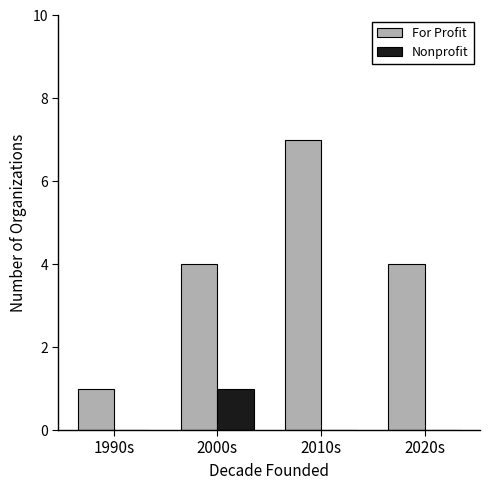

True or false: Nonprofit has a value of 0 at 2020s.

True